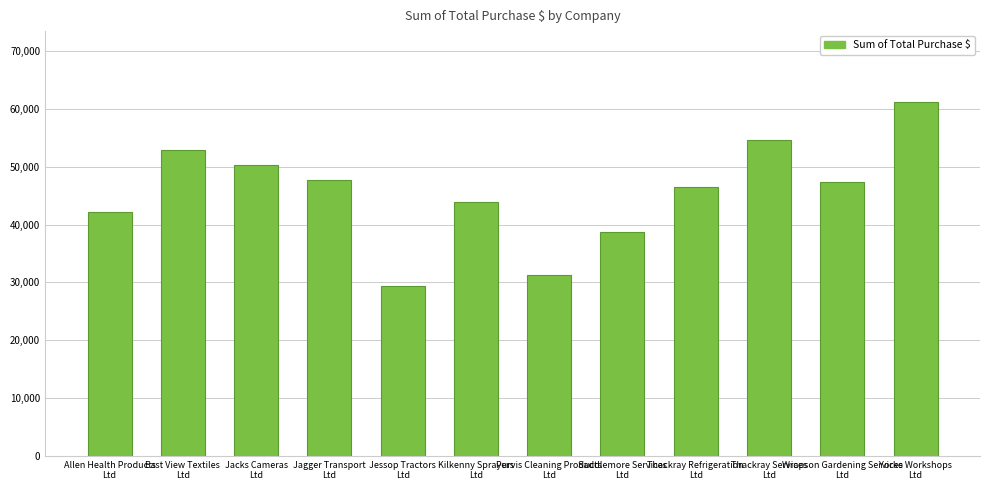

Approximately how many times larger is the value at Yorke Workshops
Ltd compared to Thackray Services
Ltd?

1.1